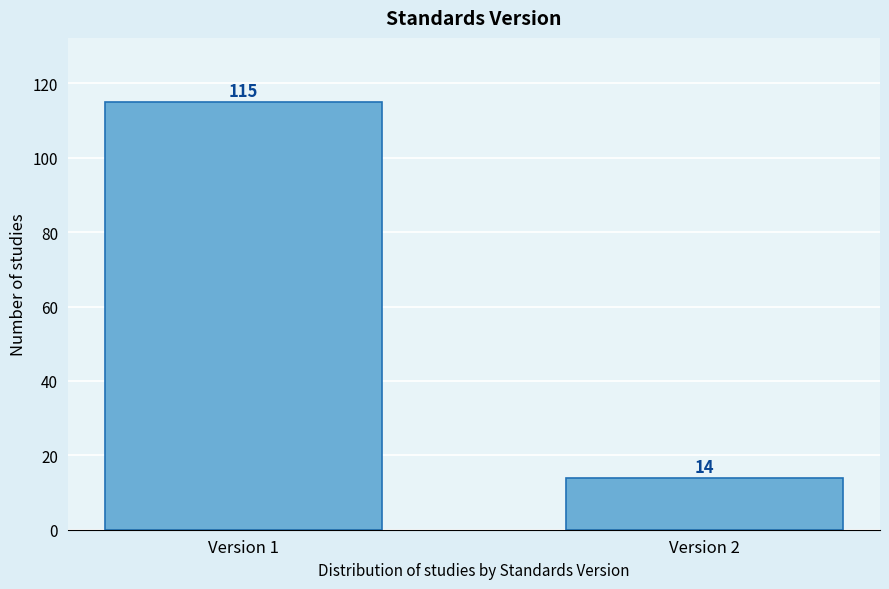

Reading right to left, list all the values displayed in this chart.

Version 2=14	Version 1=115